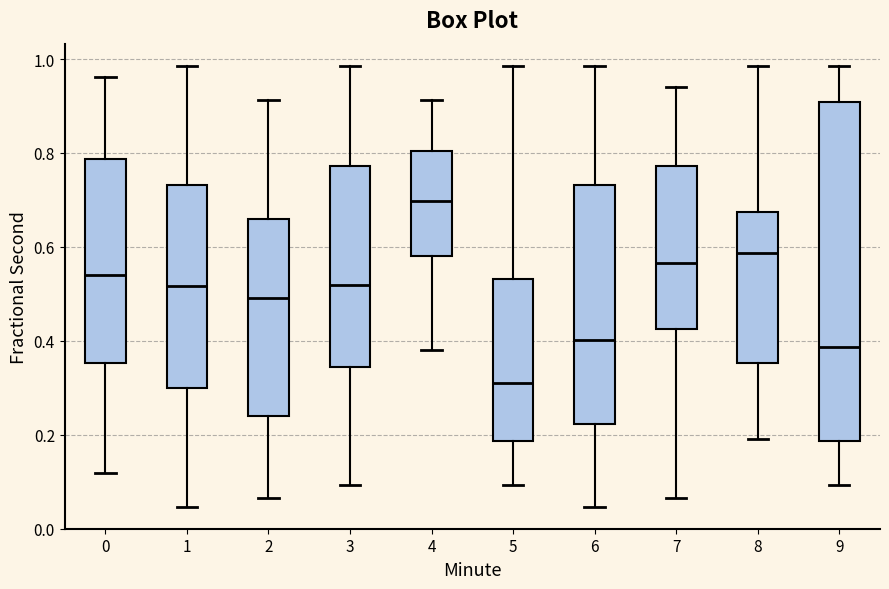

Reading left to right, read every box against the y-axis: the position of its median line, the range the box covers, and the ends of its whiskers. The values are not printed on the chart, so give them approximately, as read against the axis.

0: median 0.54, box 0.36 to 0.78, whiskers 0.12 to 0.96
1: median 0.52, box 0.30 to 0.74, whiskers 0.04 to 0.98
2: median 0.50, box 0.24 to 0.66, whiskers 0.06 to 0.92
3: median 0.52, box 0.34 to 0.78, whiskers 0.10 to 0.98
4: median 0.70, box 0.58 to 0.80, whiskers 0.38 to 0.92
5: median 0.30, box 0.18 to 0.54, whiskers 0.10 to 0.98
6: median 0.40, box 0.22 to 0.74, whiskers 0.04 to 0.98
7: median 0.56, box 0.42 to 0.78, whiskers 0.06 to 0.94
8: median 0.58, box 0.36 to 0.68, whiskers 0.18 to 0.98
9: median 0.38, box 0.18 to 0.90, whiskers 0.10 to 0.98